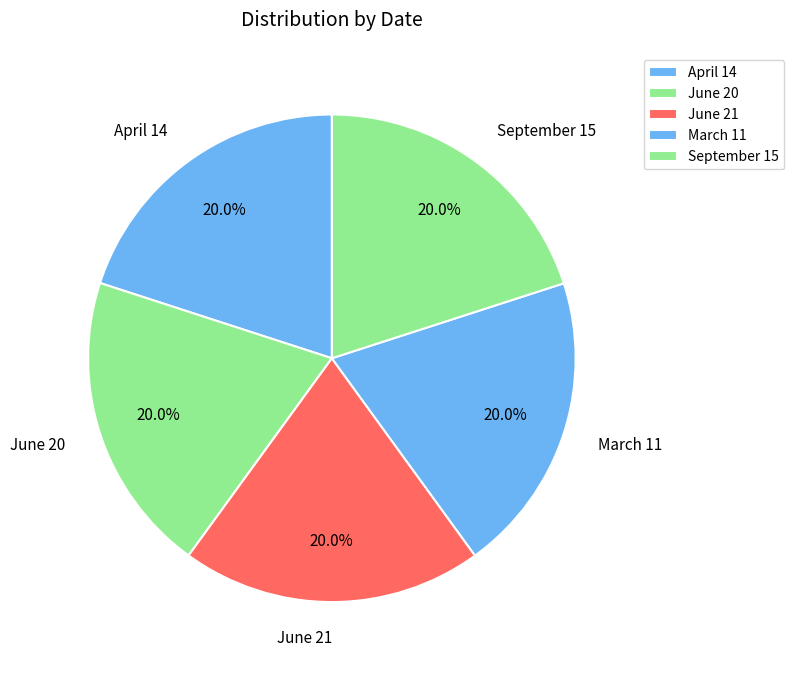

Is there a majority slice in this chart?

No